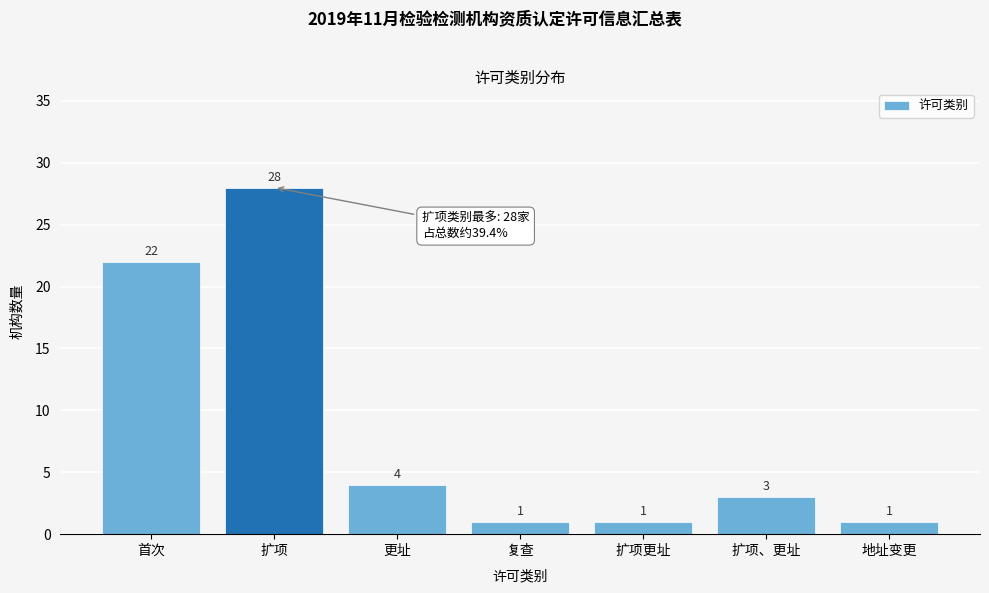

Reading left to right, extract all data points from this chart.

首次=22	扩项=28	更址=4	复查=1	扩项更址=1	扩项、更址=3	地址变更=1